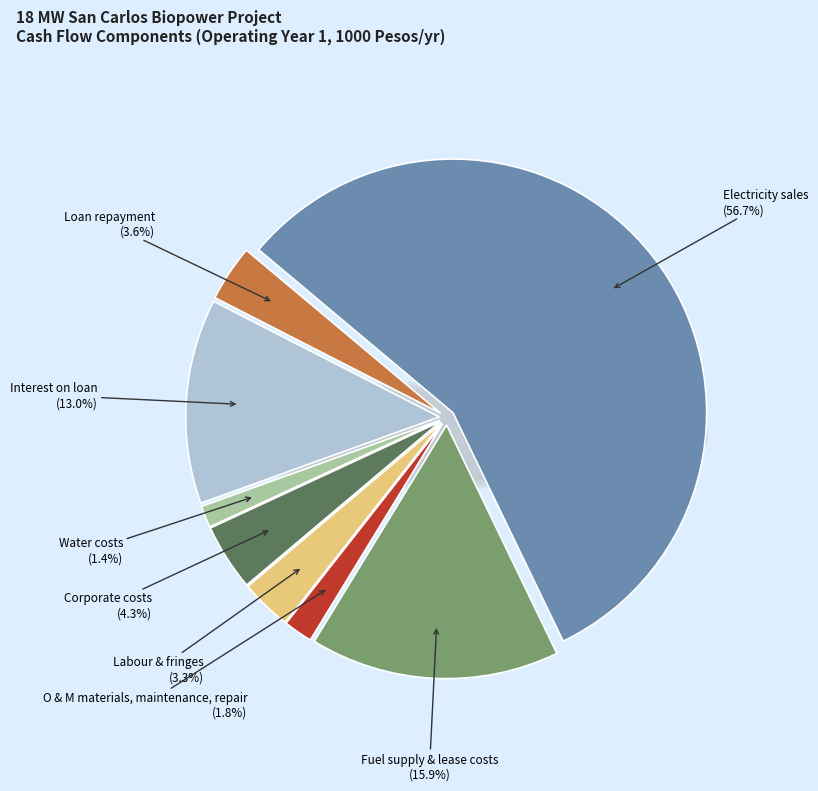

Is there a majority slice in this chart?

Yes